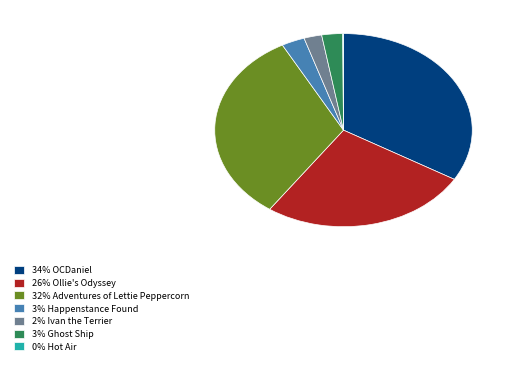

Is there any slice that represents more than half of the pie?

No